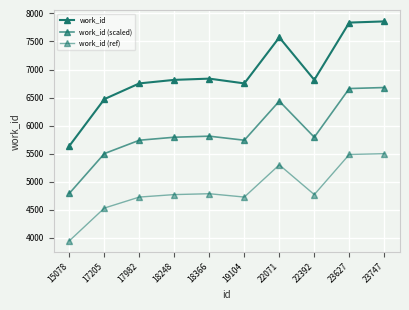

List the series in order of their peak value, lowest first.

work_id (ref), work_id (scaled), work_id